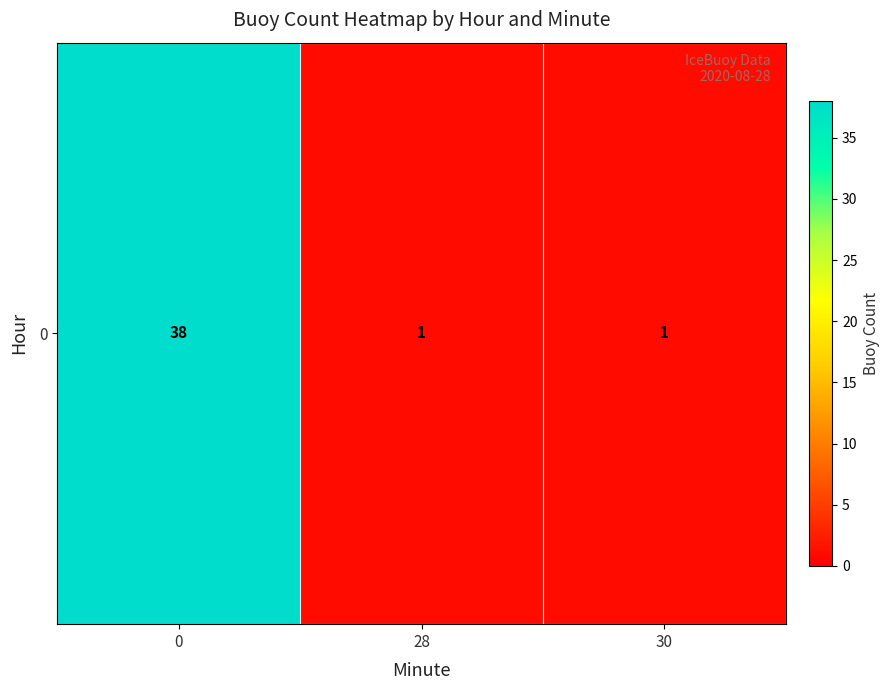

What is the ratio of the value at 0 to the value at 28?

38.0